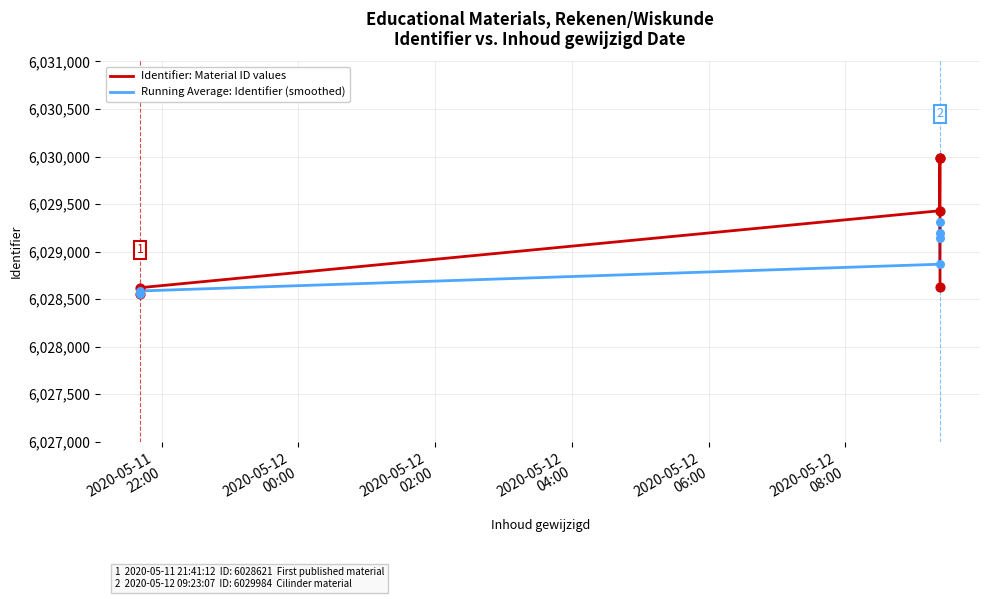

Which series has the largest range (max minus min)?

Identifier: Material ID values